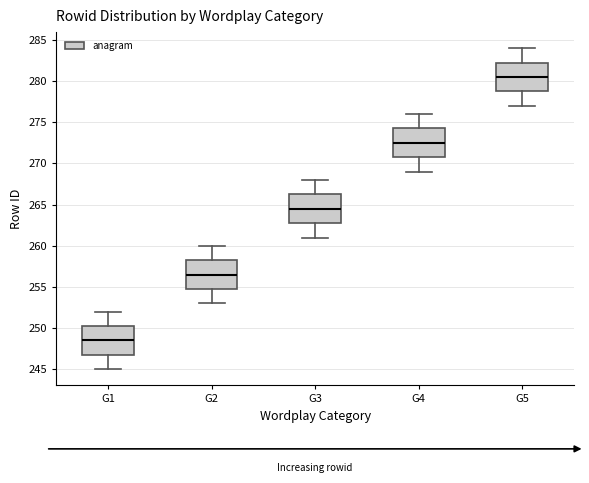

Where does the upper whisker of the box for G4 end on the y-axis? The values are not printed on the chart, so give them approximately, as read against the axis.

276.0